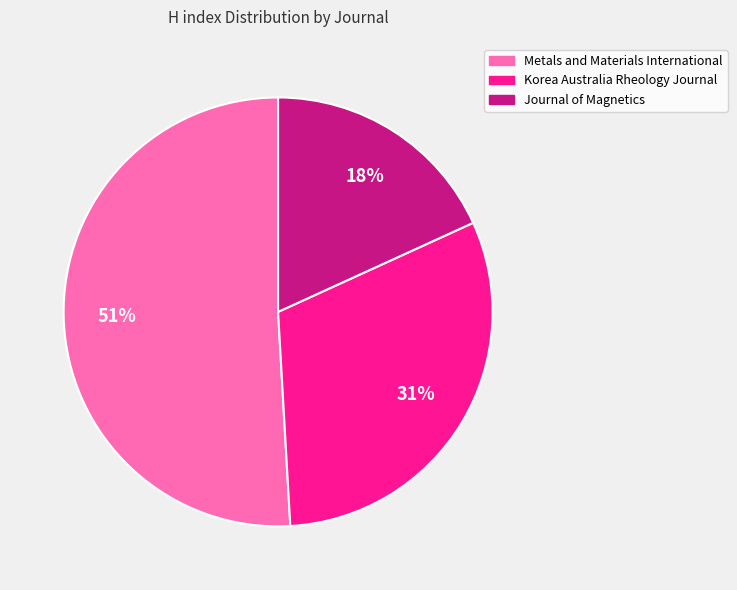

What percentage is the Metals and Materials International slice, to the nearest percent?

51%